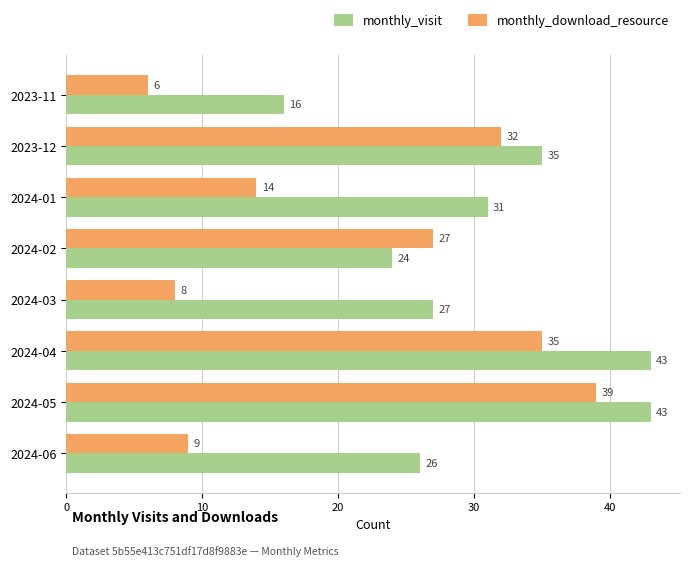

What is the difference between the maximum and minimum values in the monthly_visit series?

27